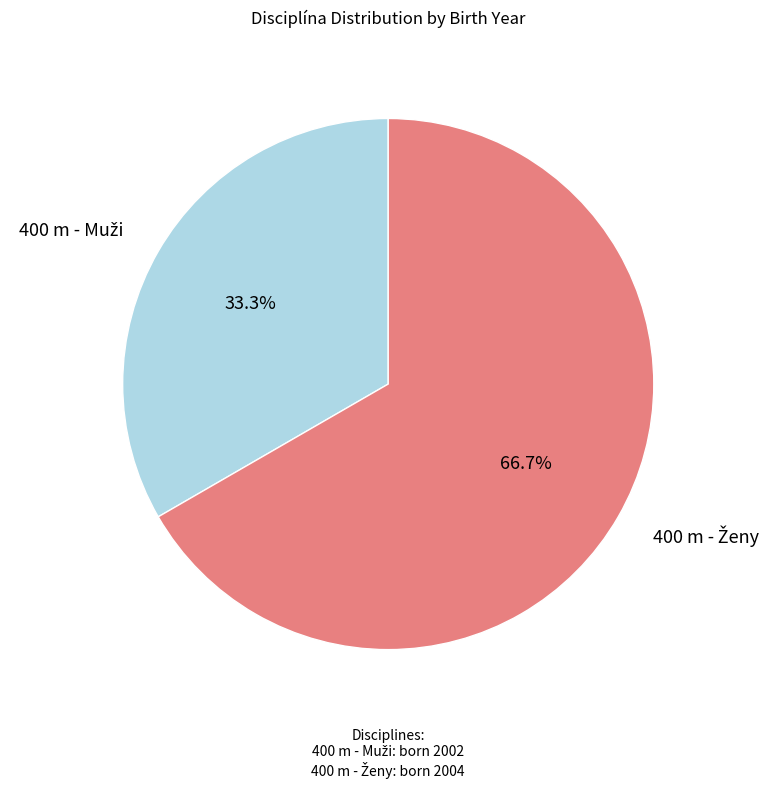

Is there a majority slice in this chart?

Yes